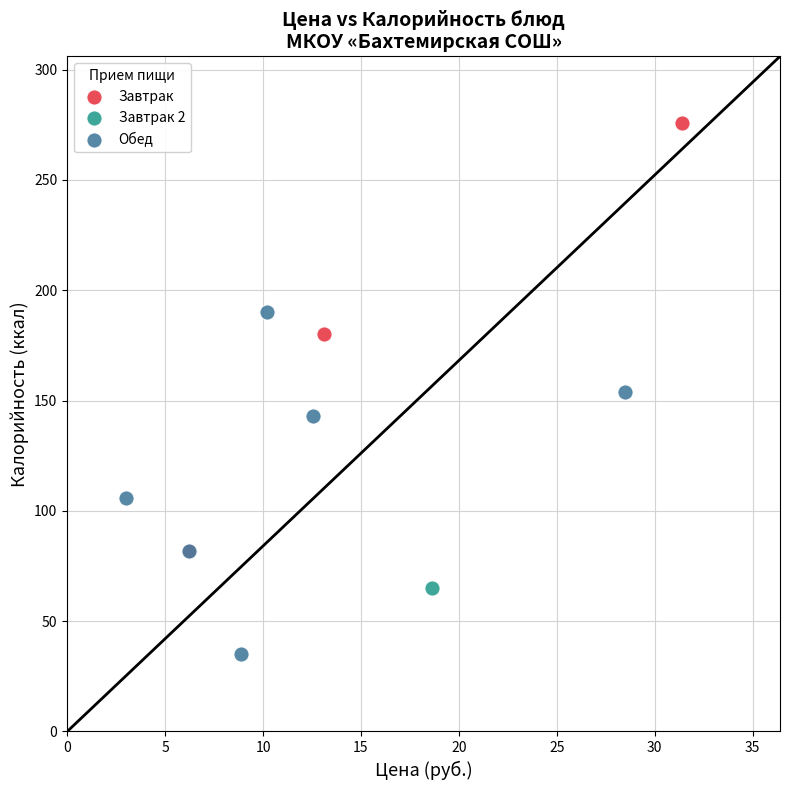

What are all the series names shown in the legend?

Завтрак, Завтрак 2, Обед